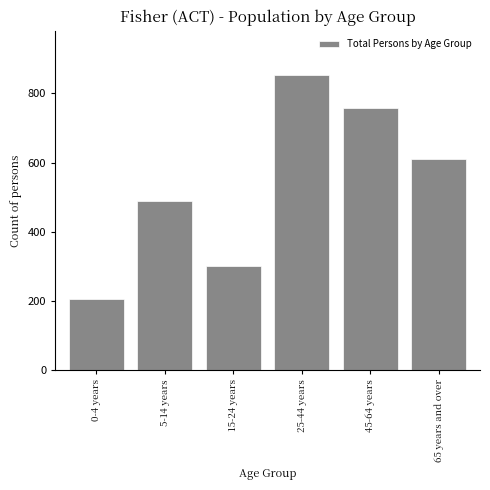

Reading left to right, what are all the values shown in this chart?

0-4 years=206	5-14 years=490	15-24 years=302	25-44 years=853	45-64 years=758	65 years and over=611